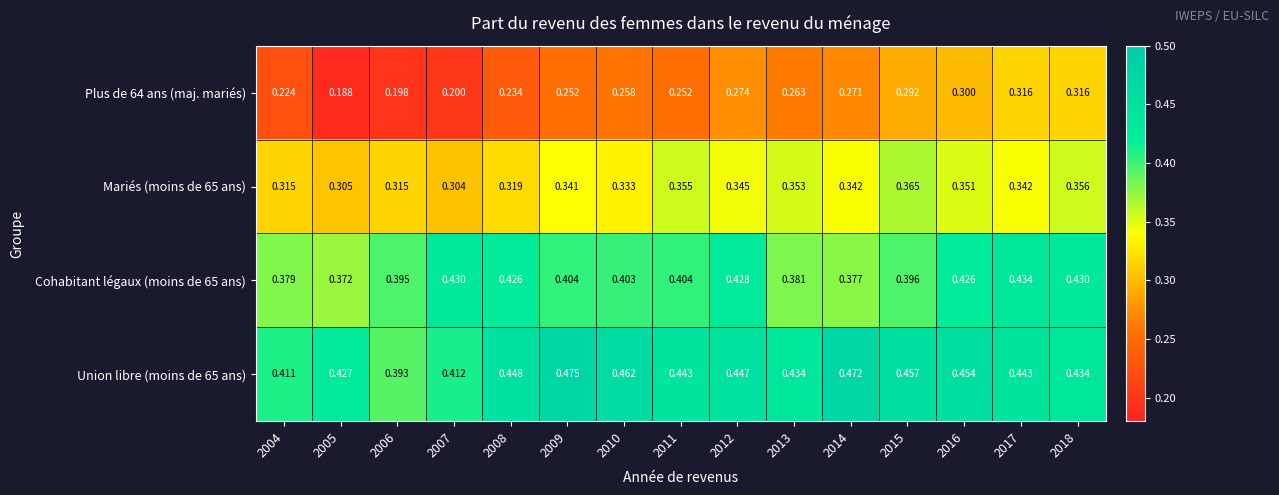

Is the value of Plus de 64 ans (maj. mariés) at 2007 greater than the value of Mariés (moins de 65 ans) at 2018?

No